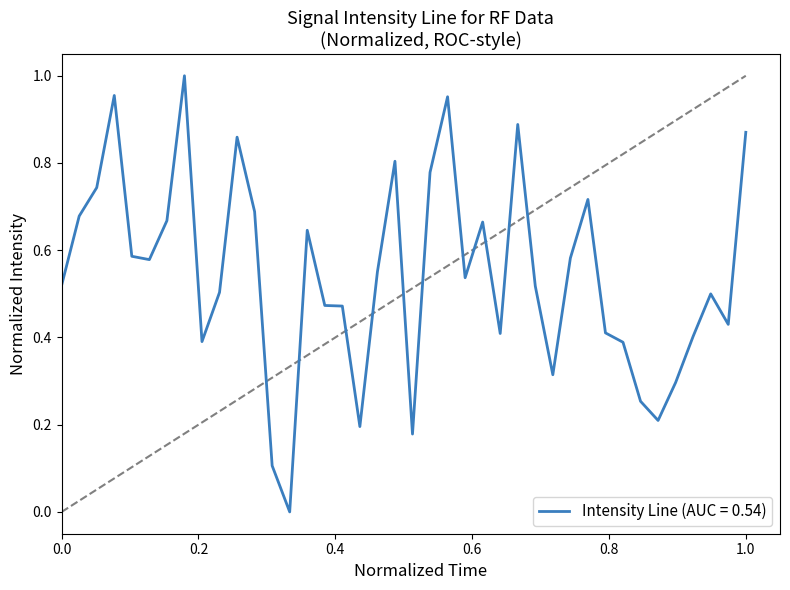

How many points are higher than both their immediate neighbors (excluding endpoints)?

10